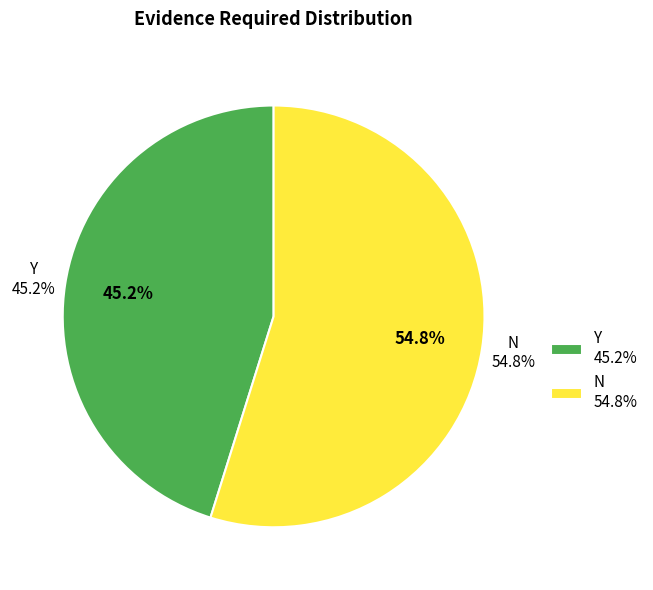

Is it true that Y is 45% of the pie?

True